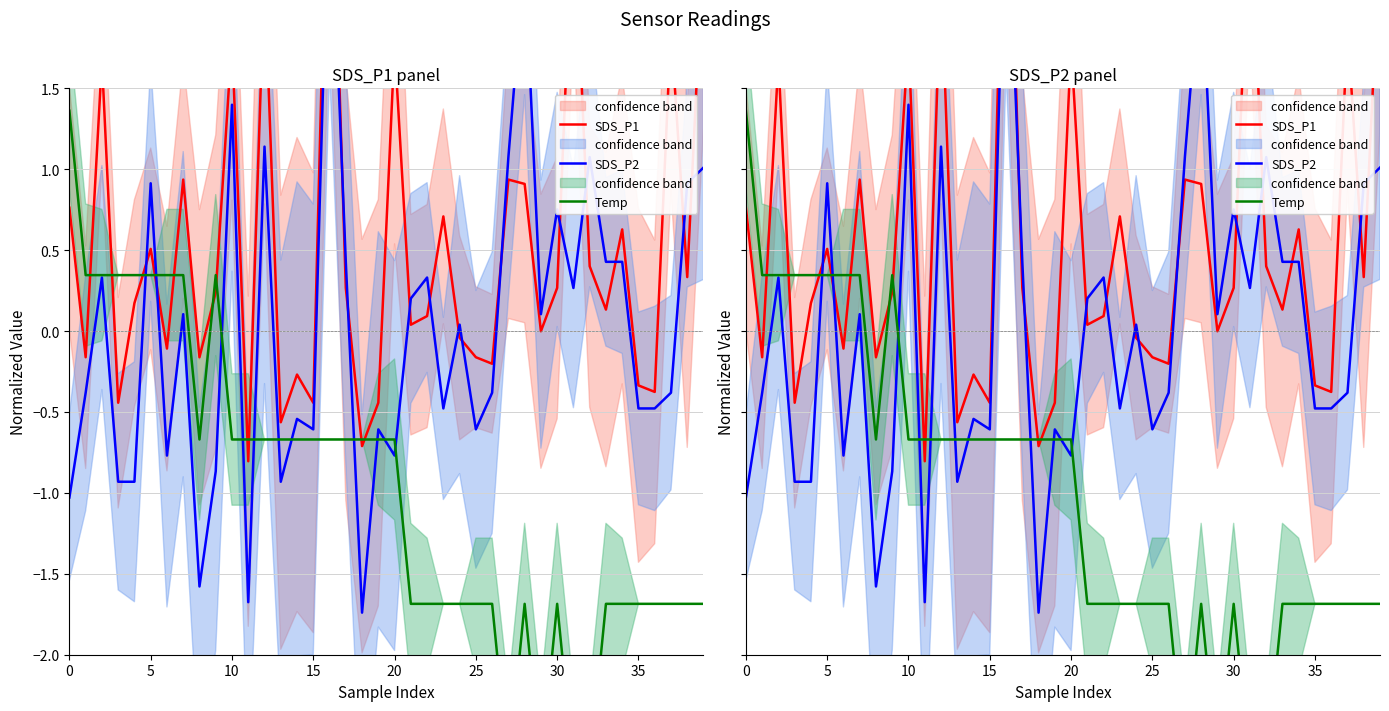

Reading left to right, transcribe all the data shown in this chart.

SDS_P1: 0.8	-0.2	1.7	-0.4	0.2	0.5	-0.1	0.9	-0.2	0.2	1.8	-0.8	2.2	-0.6	-0.3	-0.4	3.5	0.3	-0.7	-0.4	1.8	0.0	0.1	0.7	-0.0	-0.2	-0.2	0.9	0.9	-0.0	0.3	2.7	0.4	0.1	0.6	-0.3	-0.4	1.9	0.3	2.4
SDS_P2: -1.0	-0.4	0.3	-0.9	-0.9	0.9	-0.8	0.1	-1.6	-0.9	1.4	-1.7	1.1	-0.9	-0.5	-0.6	2.9	0.4	-1.7	-0.6	-0.8	0.2	0.3	-0.5	0.0	-0.6	-0.4	1.1	2.3	0.1	0.8	0.3	1.1	0.4	0.4	-0.5	-0.5	-0.4	0.9	1.0
Temp: 1.4	0.3	0.3	0.3	0.3	0.3	0.3	0.3	-0.7	0.3	-0.7	-0.7	-0.7	-0.7	-0.7	-0.7	-0.7	-0.7	-0.7	-0.7	-0.7	-1.7	-1.7	-1.7	-1.7	-1.7	-1.7	-2.7	-1.7	-2.7	-1.7	-2.7	-2.7	-1.7	-1.7	-1.7	-1.7	-1.7	-1.7	-1.7